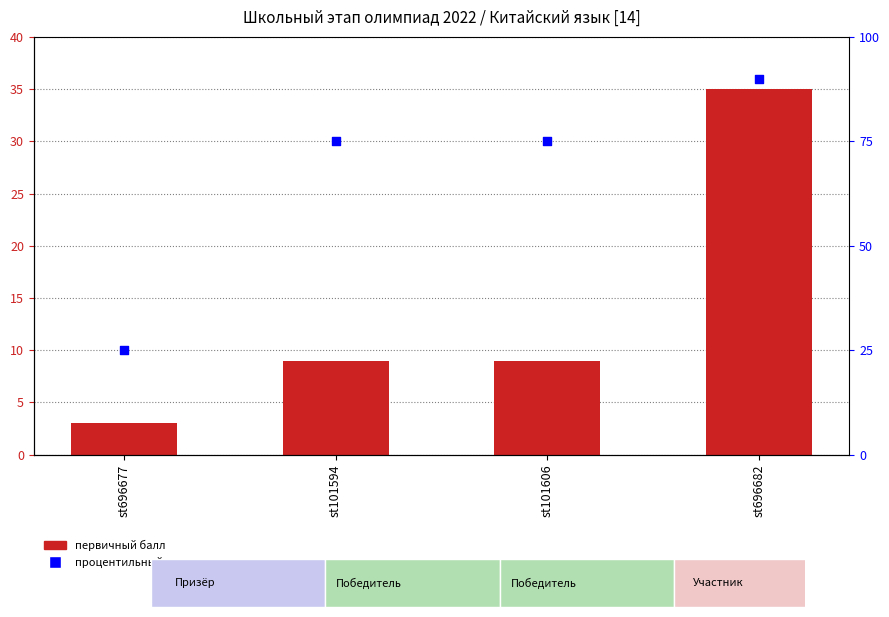

At which category is the sum across all series the highest?

st696682